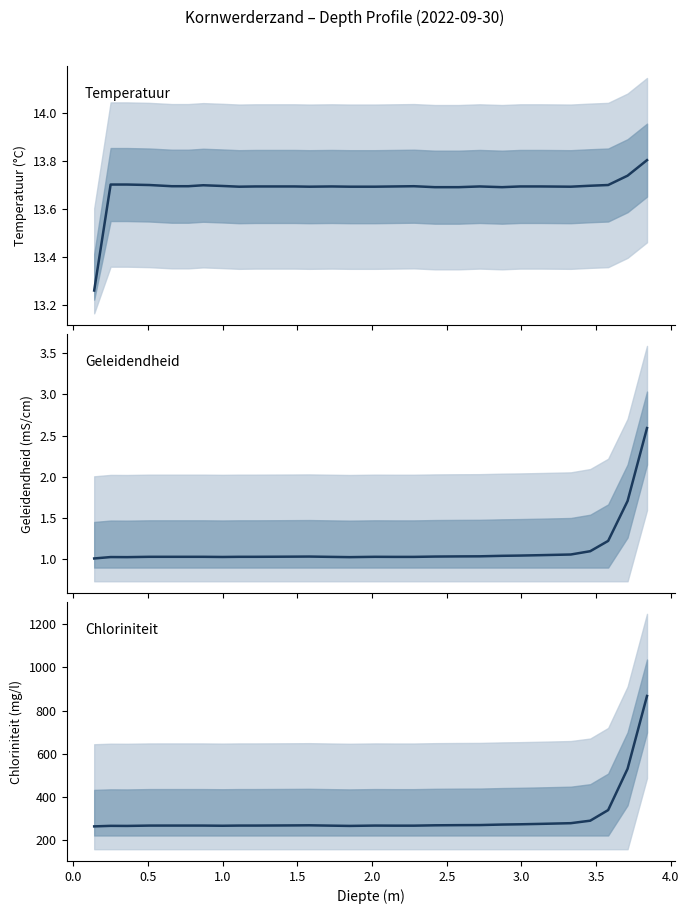

Where is the first local minimum for Chloriniteit?

0.5